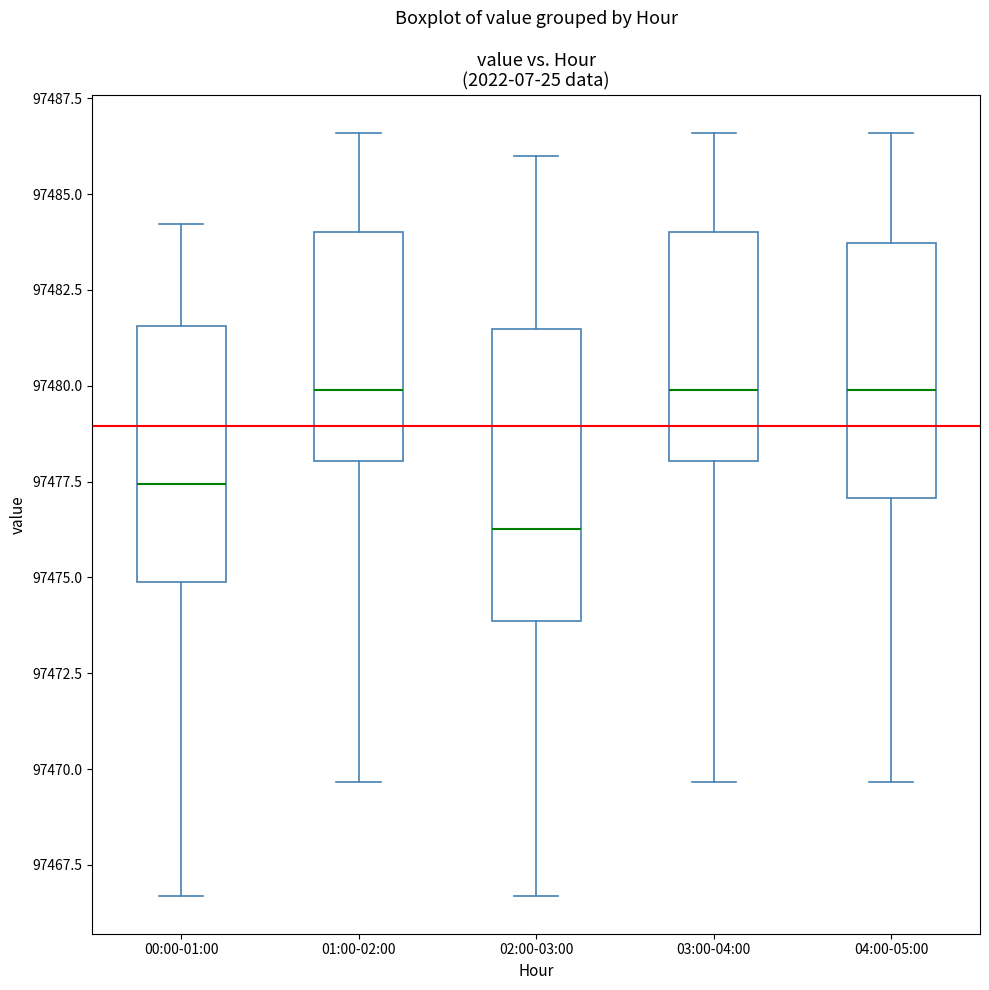

Reading left to right, read every box against the y-axis: the position of its median line, the range the box covers, and the ends of its whiskers. The values are not printed on the chart, so give them approximately, as read against the axis.

00:00-01:00: median 97477.5, box 97475.0 to 97481.5, whiskers 97466.5 to 97484.0
01:00-02:00: median 97480.0, box 97478.0 to 97484.0, whiskers 97469.5 to 97486.5
02:00-03:00: median 97476.5, box 97474.0 to 97481.5, whiskers 97466.5 to 97486.0
03:00-04:00: median 97480.0, box 97478.0 to 97484.0, whiskers 97469.5 to 97486.5
04:00-05:00: median 97480.0, box 97477.0 to 97483.5, whiskers 97469.5 to 97486.5